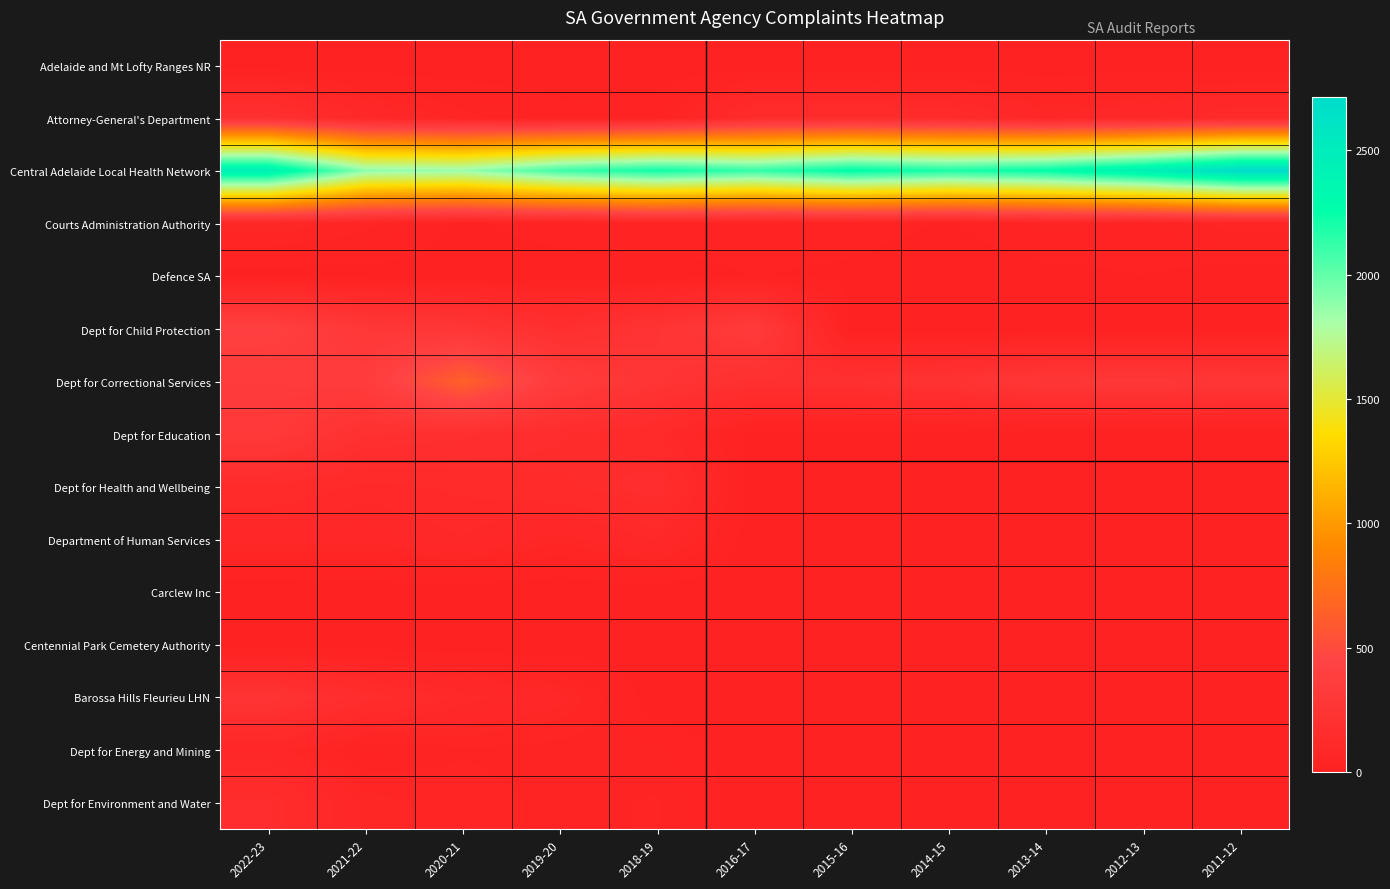

Which has a higher value, 2012-13 or 2011-12?

2012-13